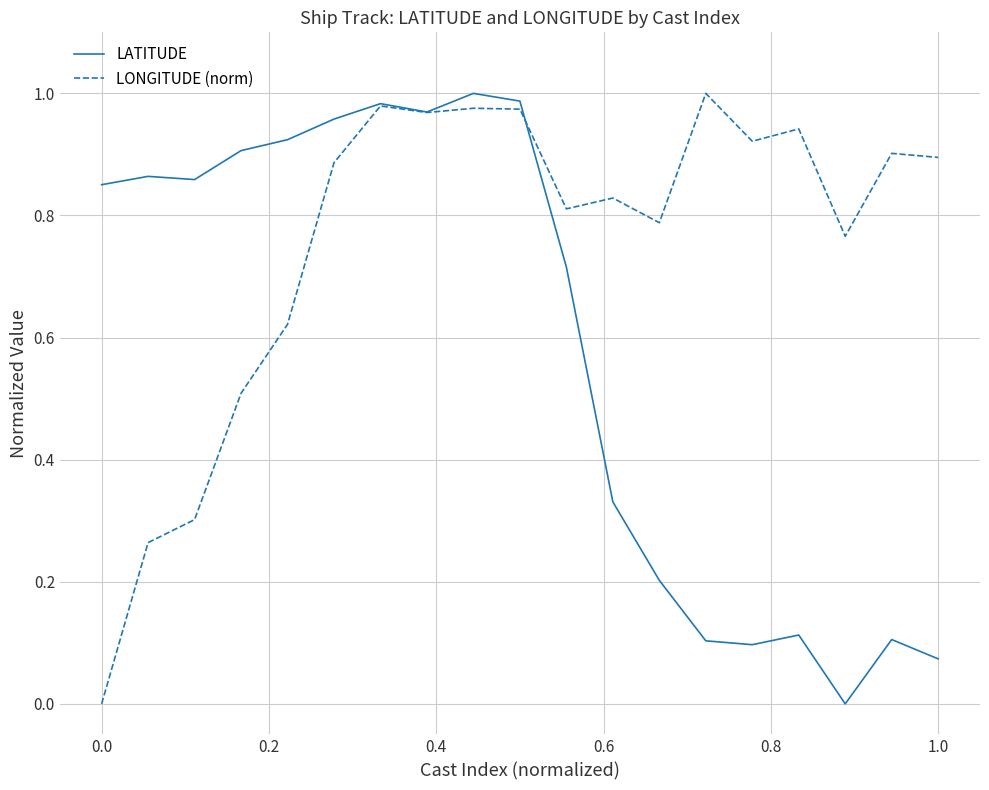

List the series in order of their overall mean, highest first.

LONGITUDE (norm), LATITUDE